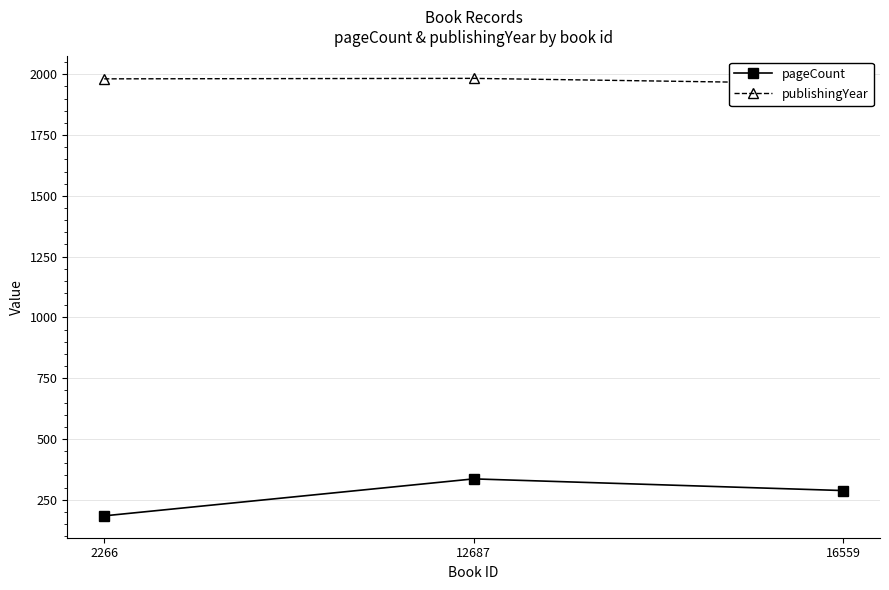

List the series in order of their peak value, highest first.

publishingYear, pageCount